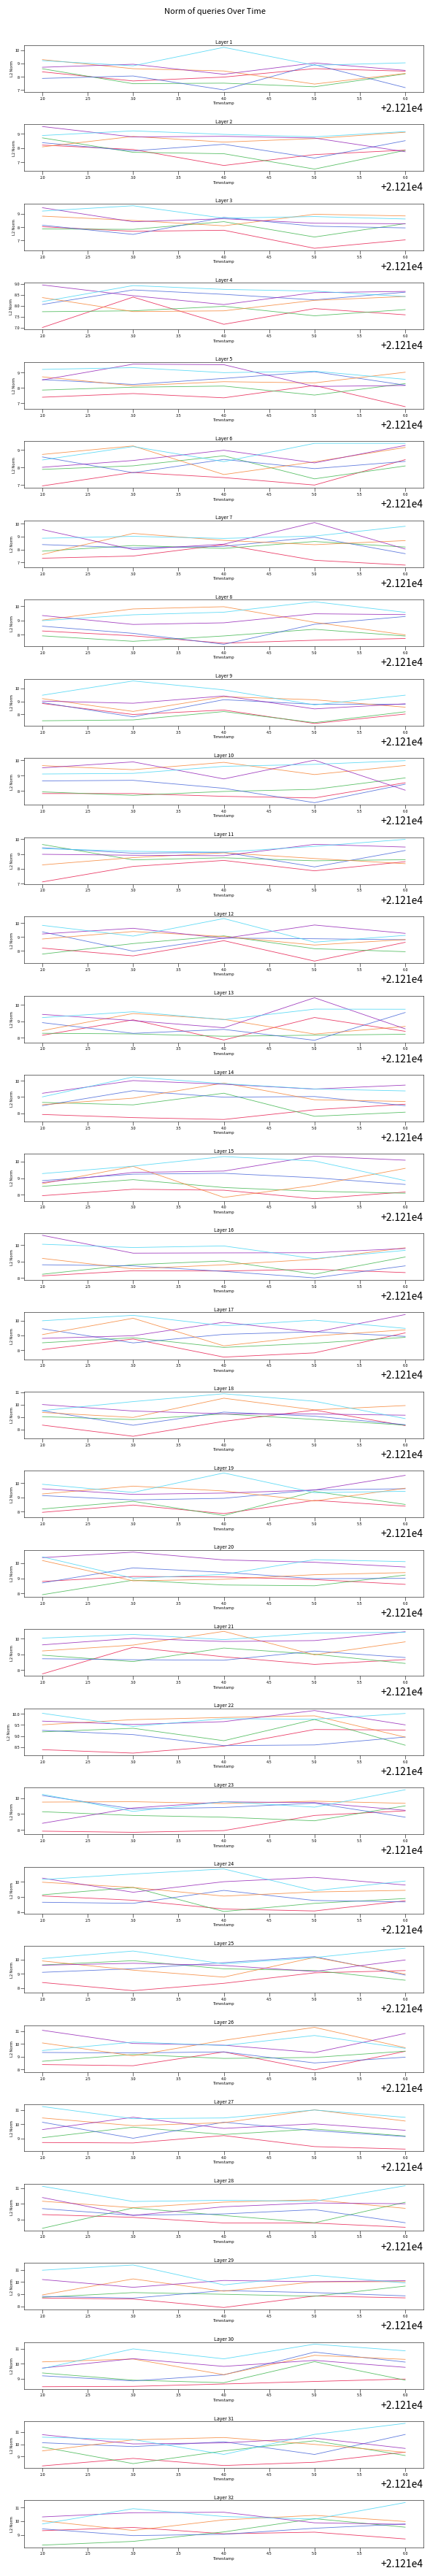

What is the value of the head_1 point at the 1st from the left?

8.2